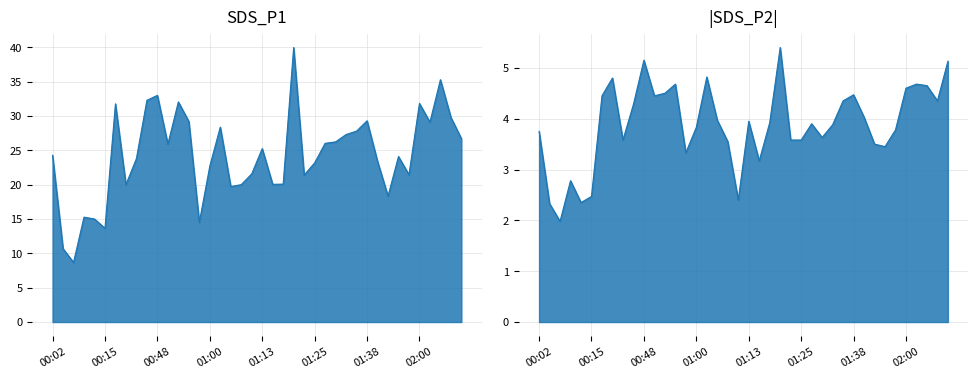

What is the difference between the highest and lowest values at 01:03?

23.6